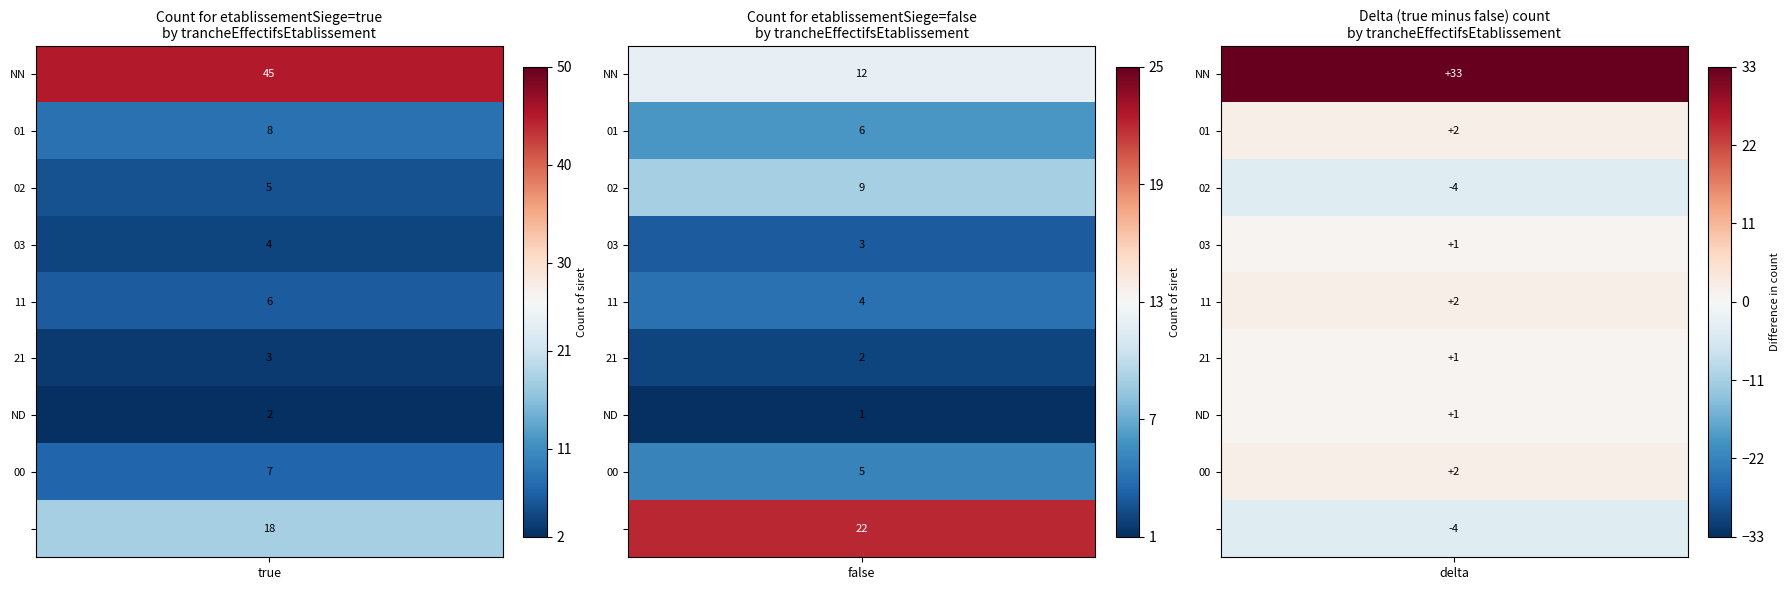

The  series shows 9 at false. True or false?

False